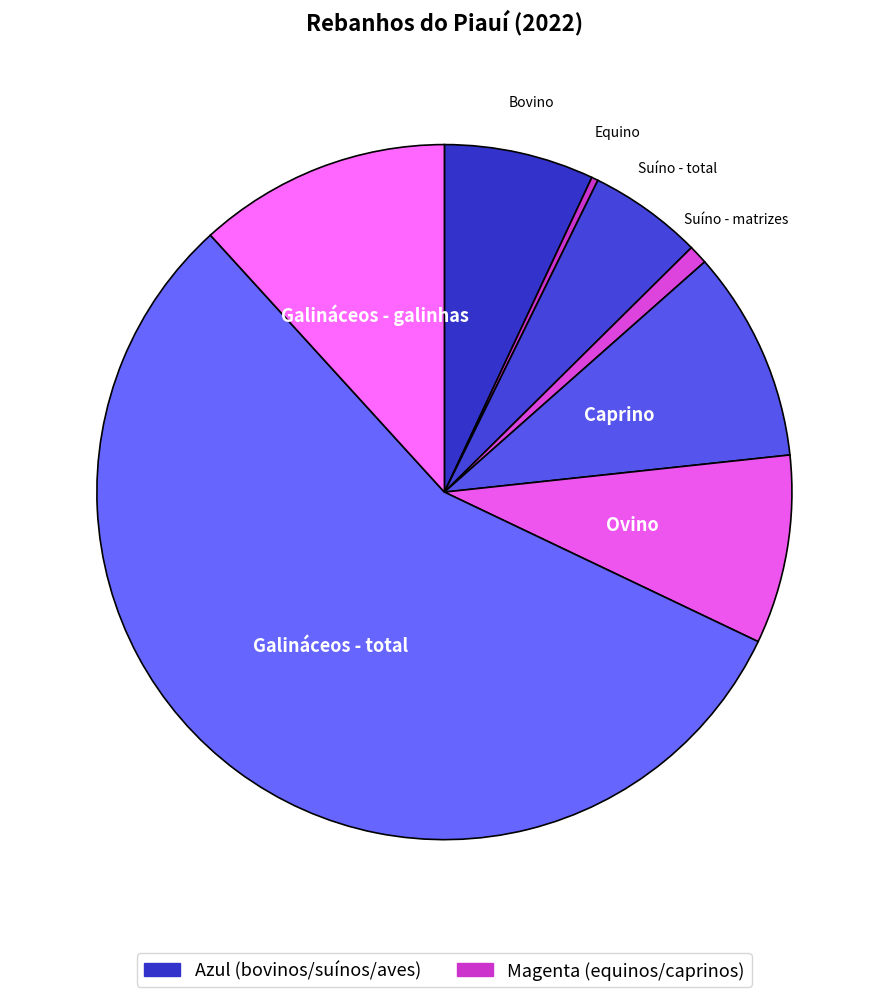

Does any single category account for the majority?

Yes